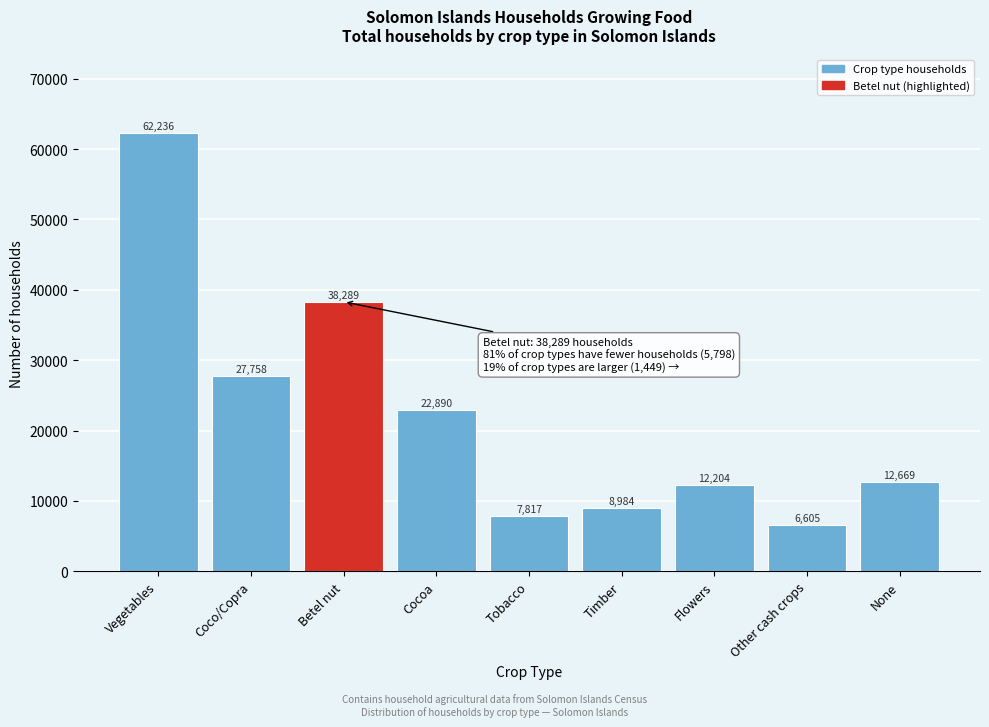

Reading left to right, transcribe all the data shown in this chart.

Vegetables=62236	Coco/Copra=27758	Betel nut=38289	Cocoa=22890	Tobacco=7817	Timber=8984	Flowers=12204	Other cash crops=6605	None=12669